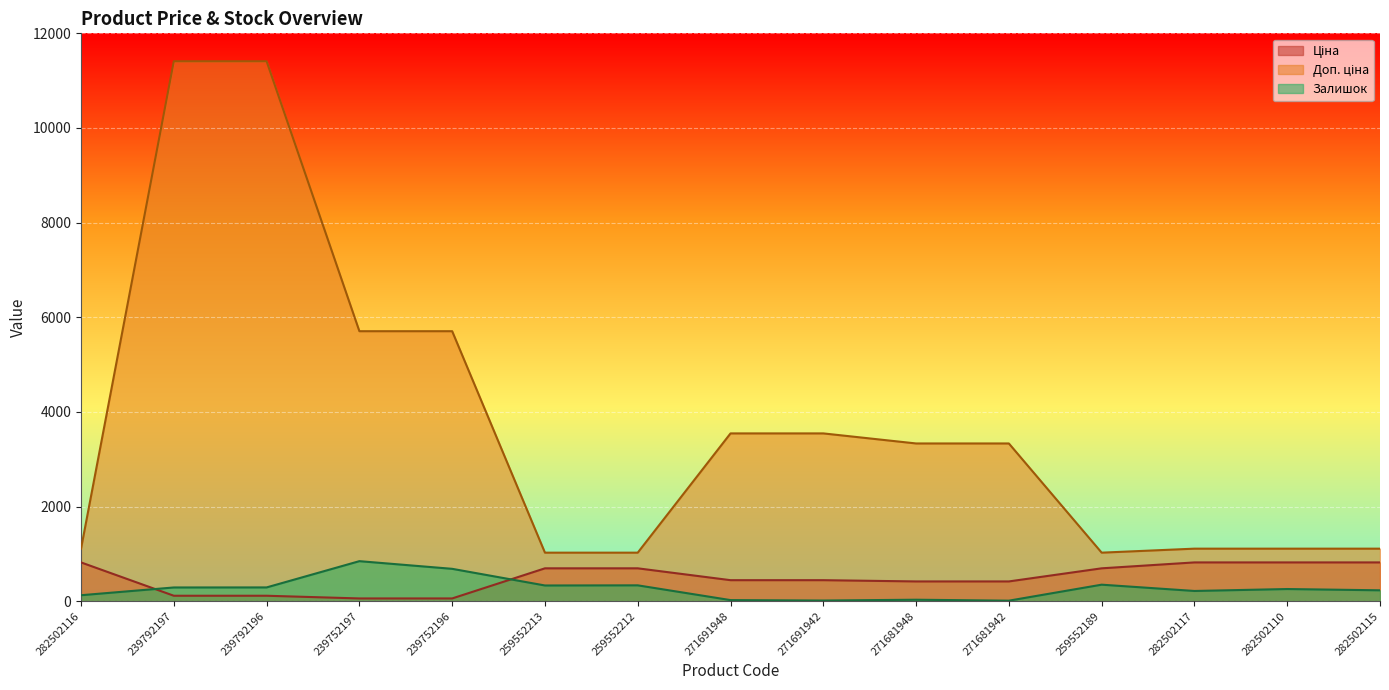

Which series has the widest spread of values?

Доп. ціна